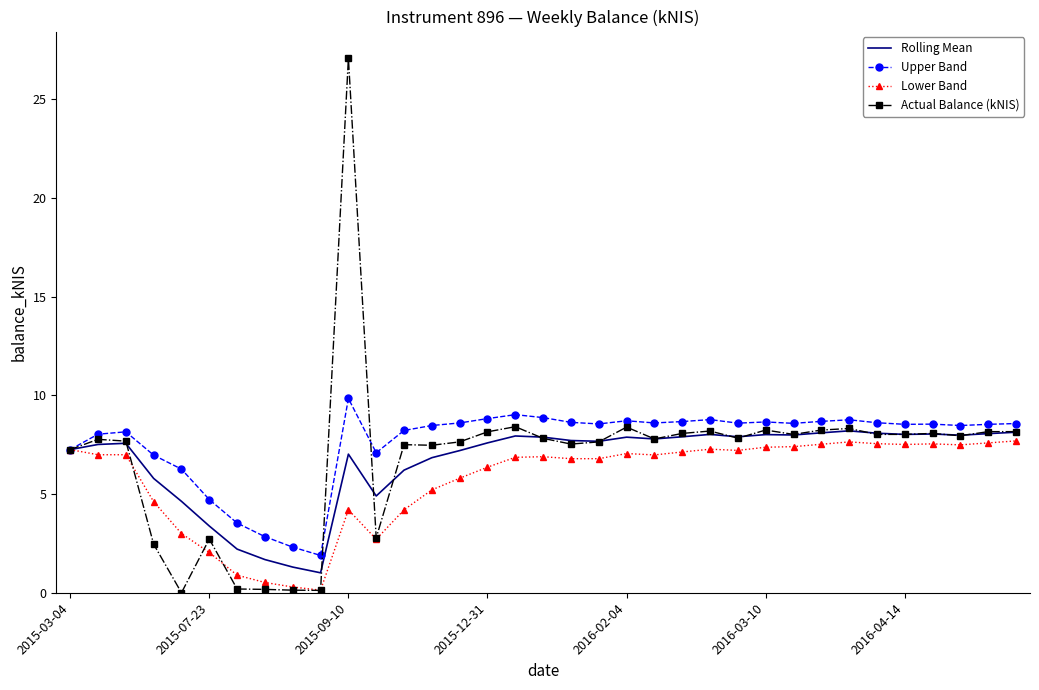

What is the minimum value for Upper Band?

1.9